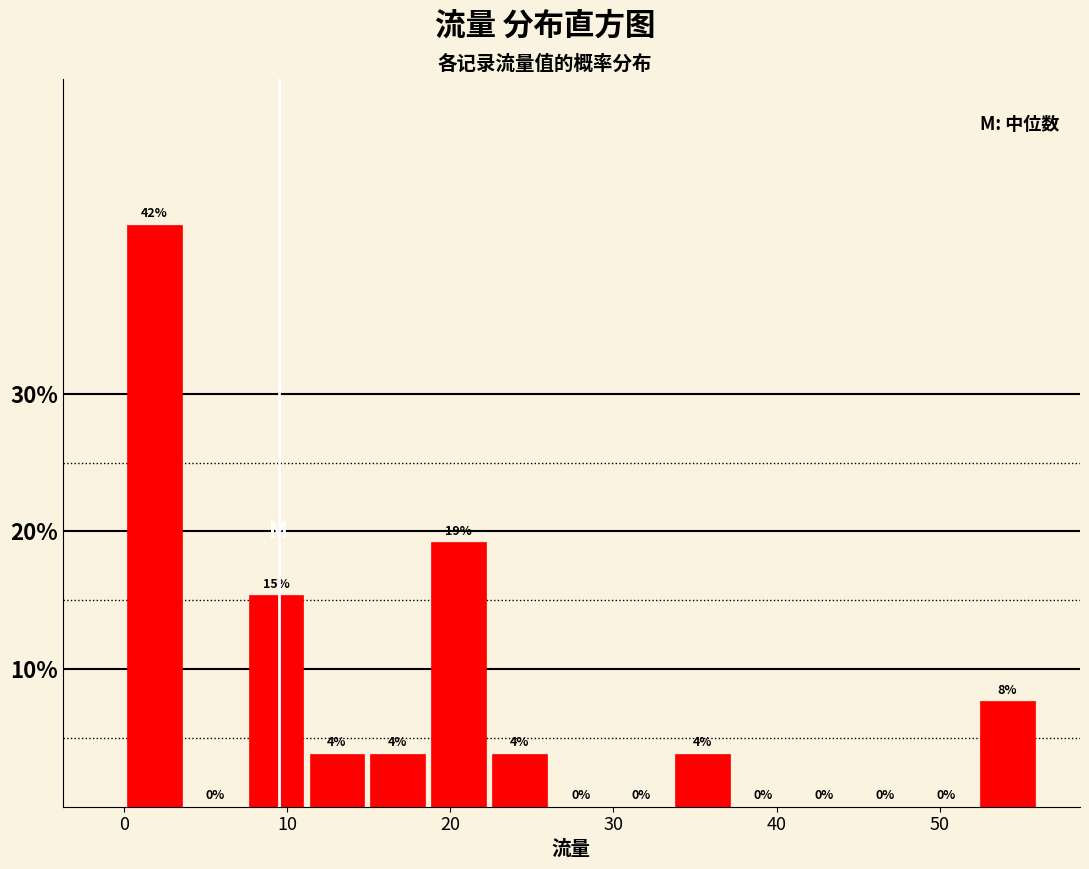

Around what value on the x-axis is the tallest bar? Give the approximate position of its centre, as read against the axis.

2